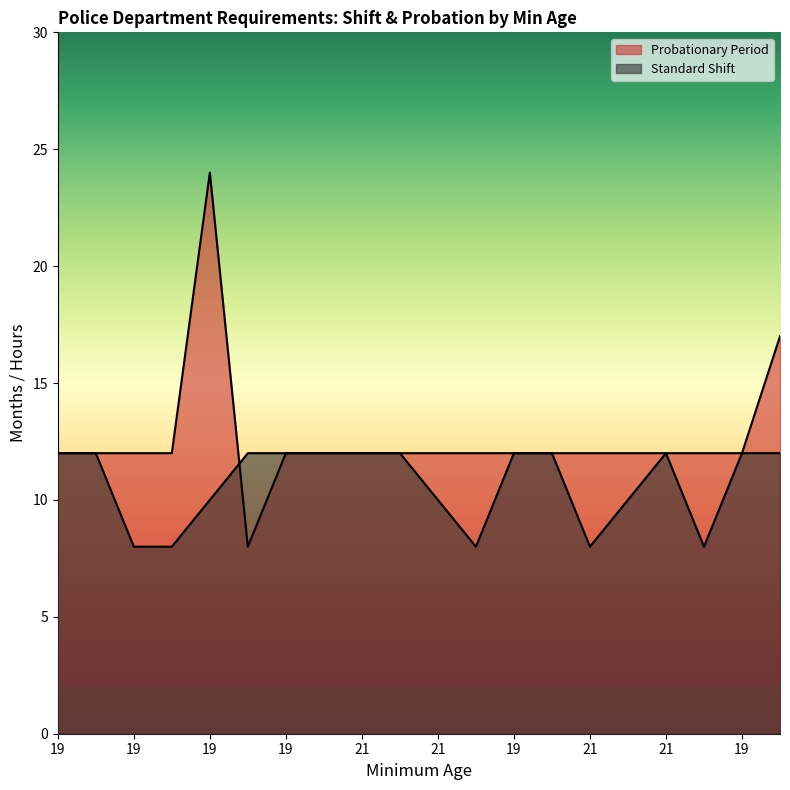

Count the number of data series in this chart.

2